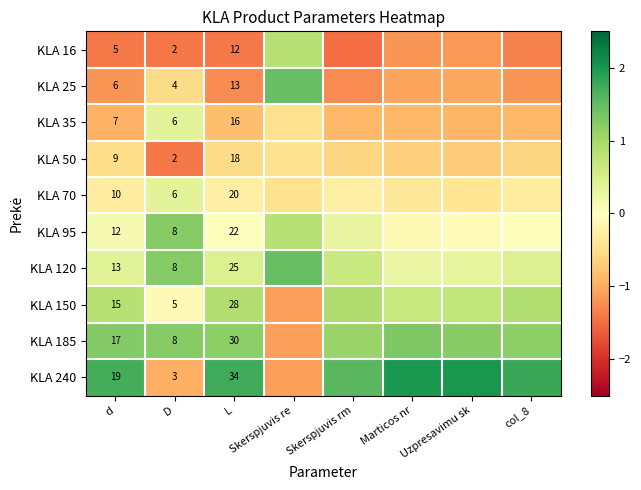

List the series in order of their peak value, lowest first.

KLA 50, KLA 35, KLA 70, KLA 16, KLA 150, KLA 95, KLA 185, KLA 25, KLA 120, KLA 240